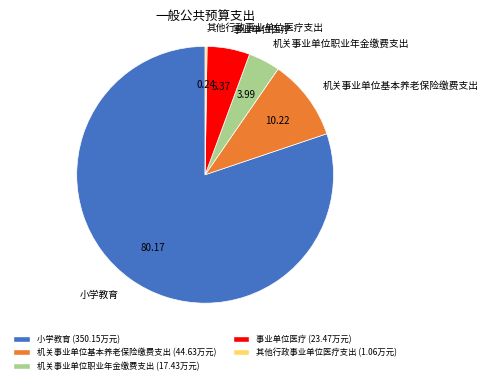

Does 小学教育 represent more than half of the total?

Yes